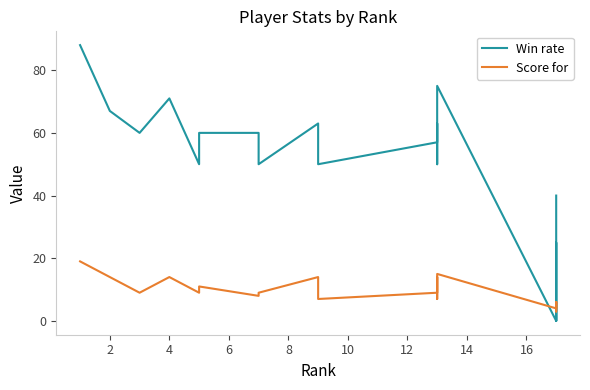

What is the difference between the maximum and second lowest values in the Score for series?

15